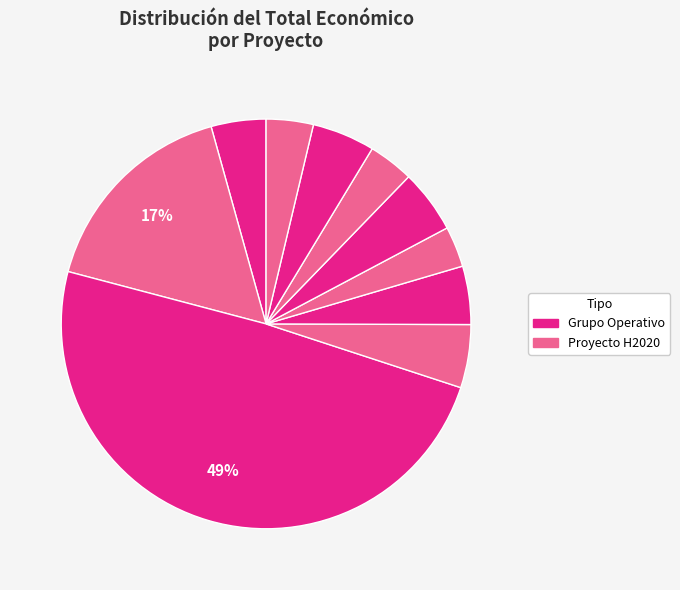

How many slices are in this pie chart?

10